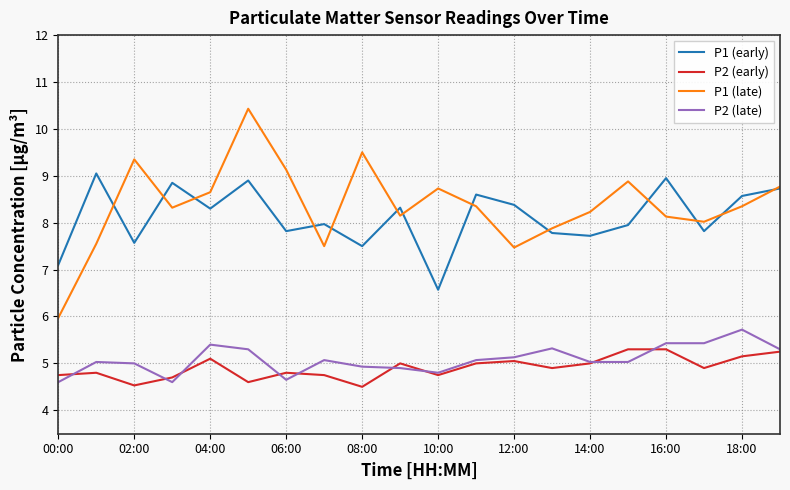

True or false: P1 (late) and P2 (early) cross at least once.

False